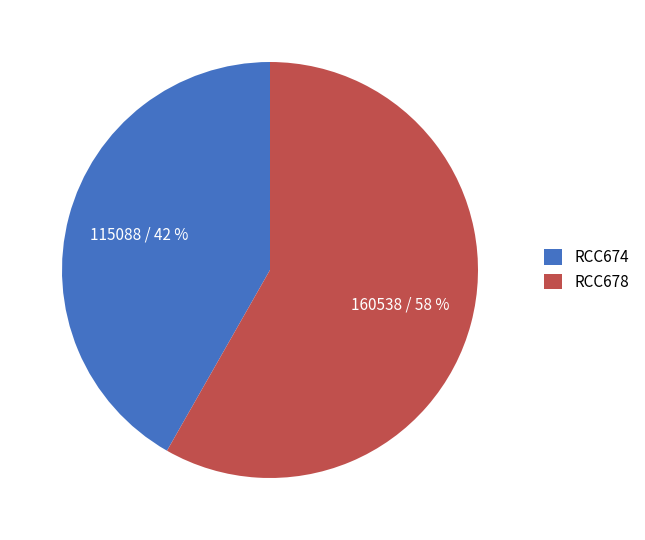

Which slice represents more than half of the pie?

RCC678